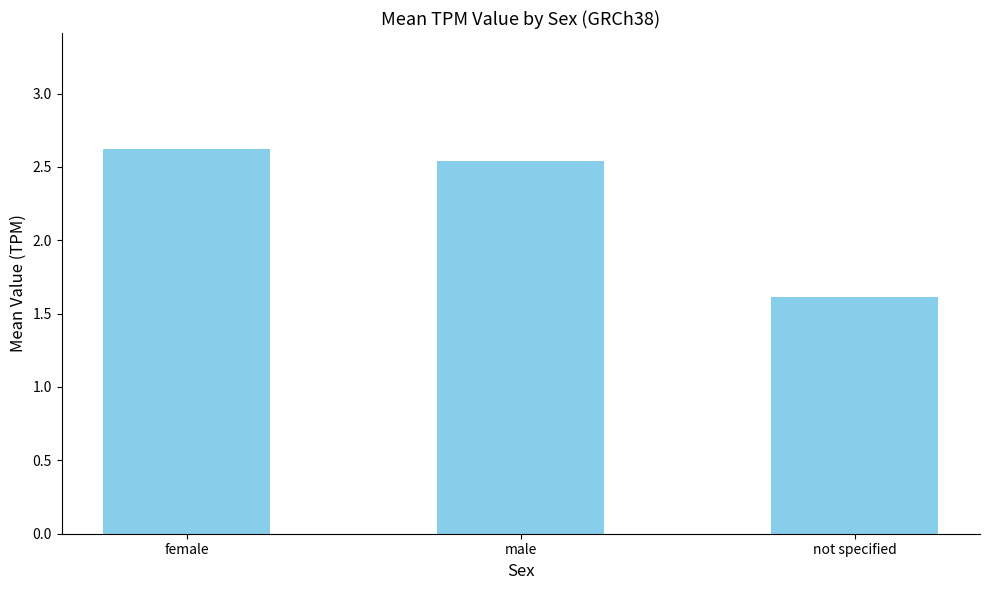

How many categories are shown in the chart?

3